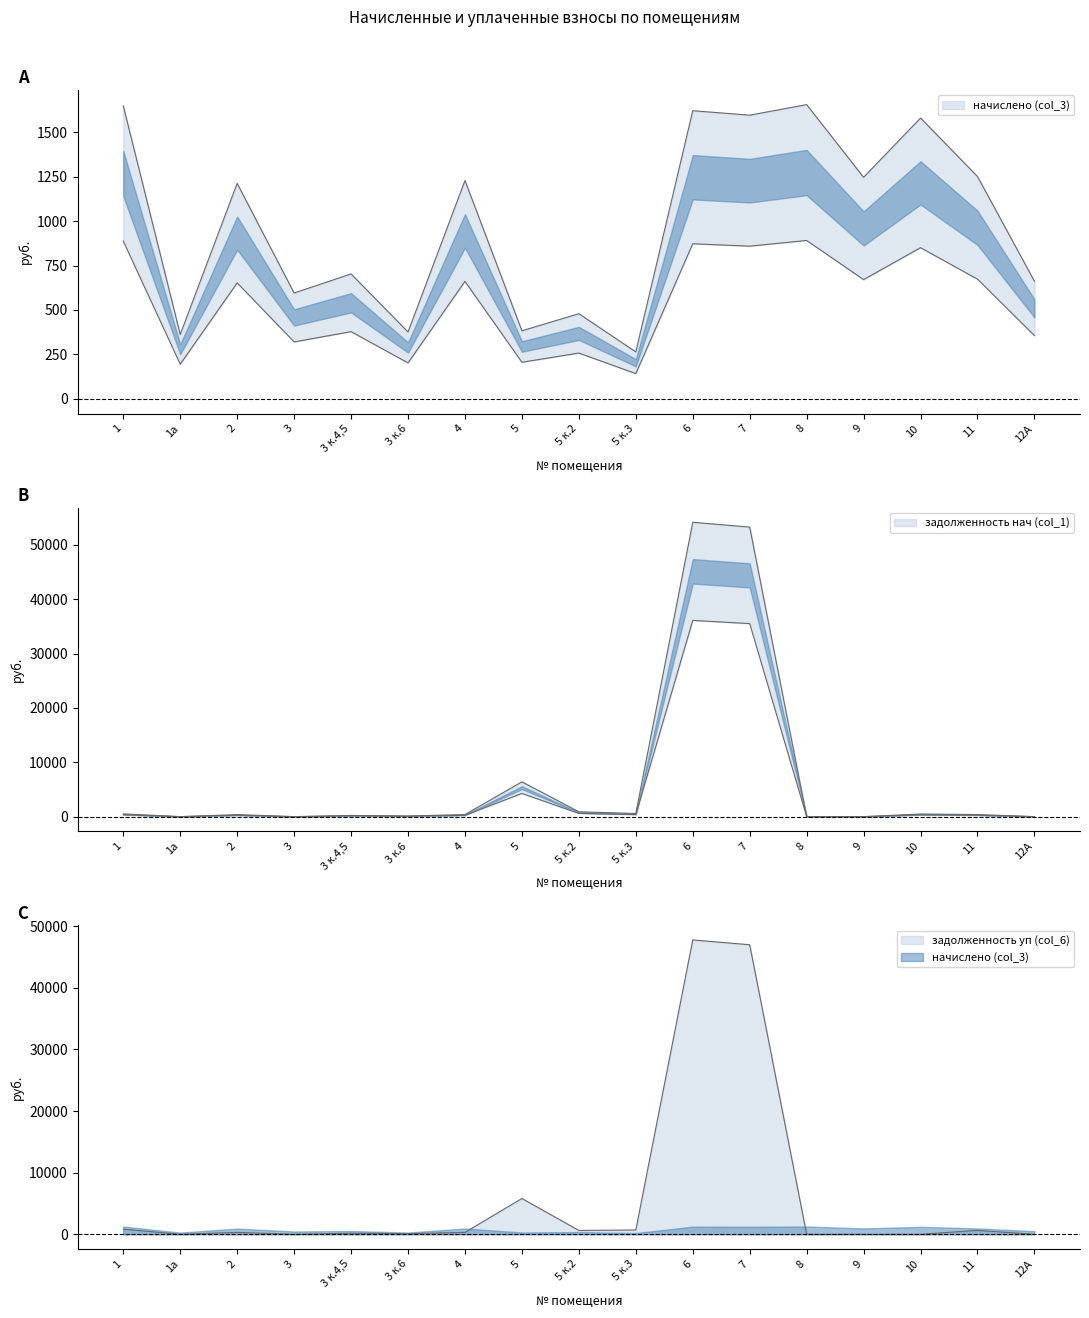

How many intersections are there between задолженность нач (col_1) and задолженность уп (col_6)?

5